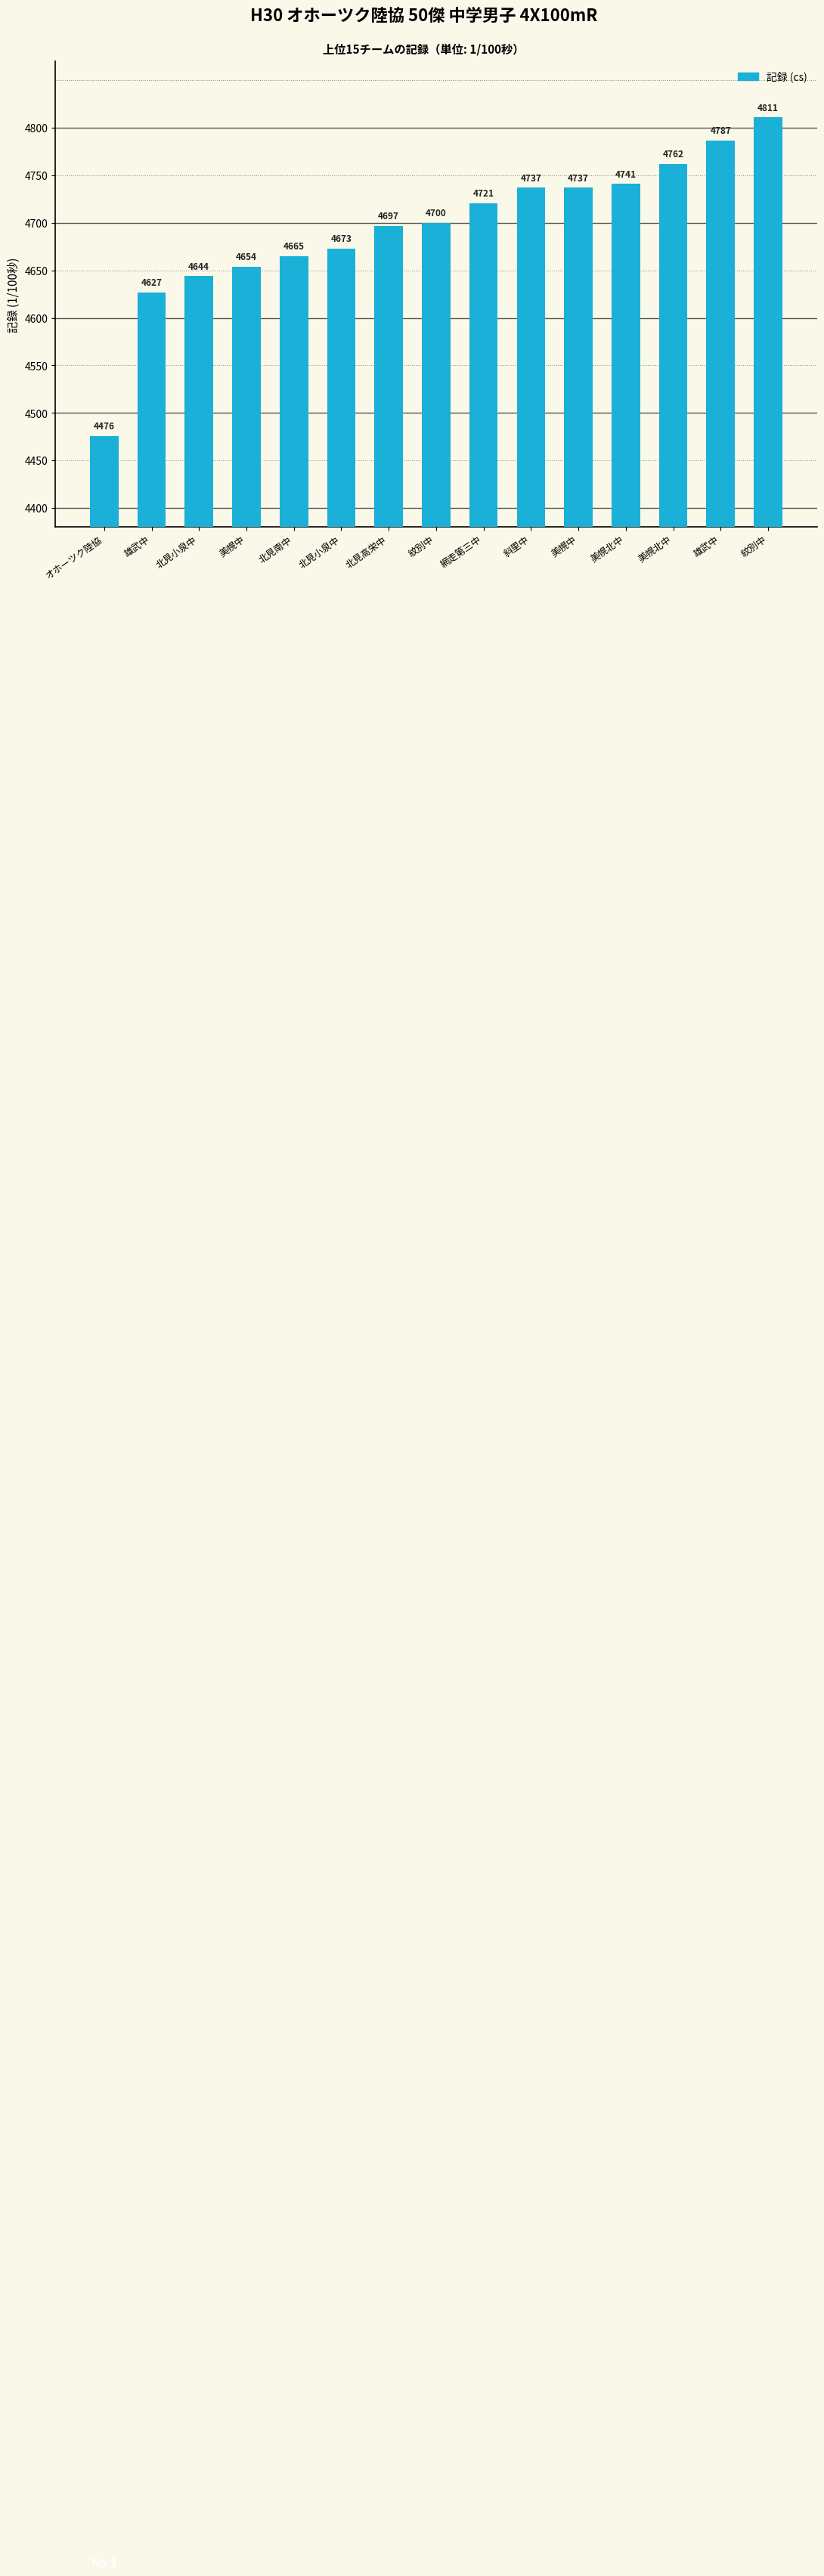

List the labels in order of value, smallest first.

オホーツク陸協, 雄武中, 北見小泉中, 美幌中, 北見南中, 北見小泉中, 北見高栄中, 紋別中, 網走第三中, 斜里中, 美幌中, 美幌北中, 美幌北中, 雄武中, 紋別中